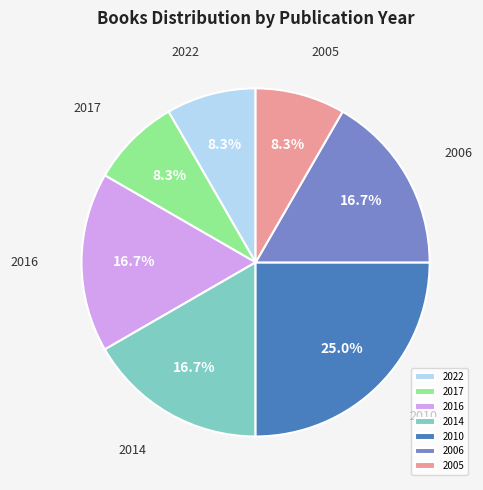

Which category has the biggest portion of the pie?

2010